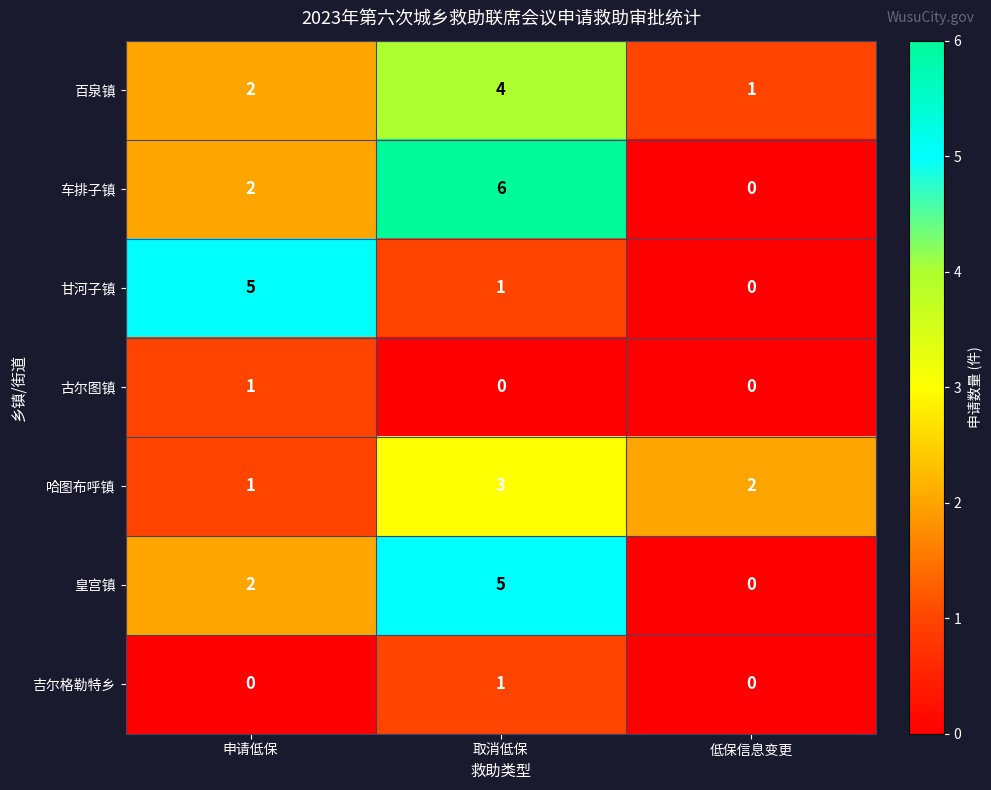

What is the maximum value shown in the chart?

6